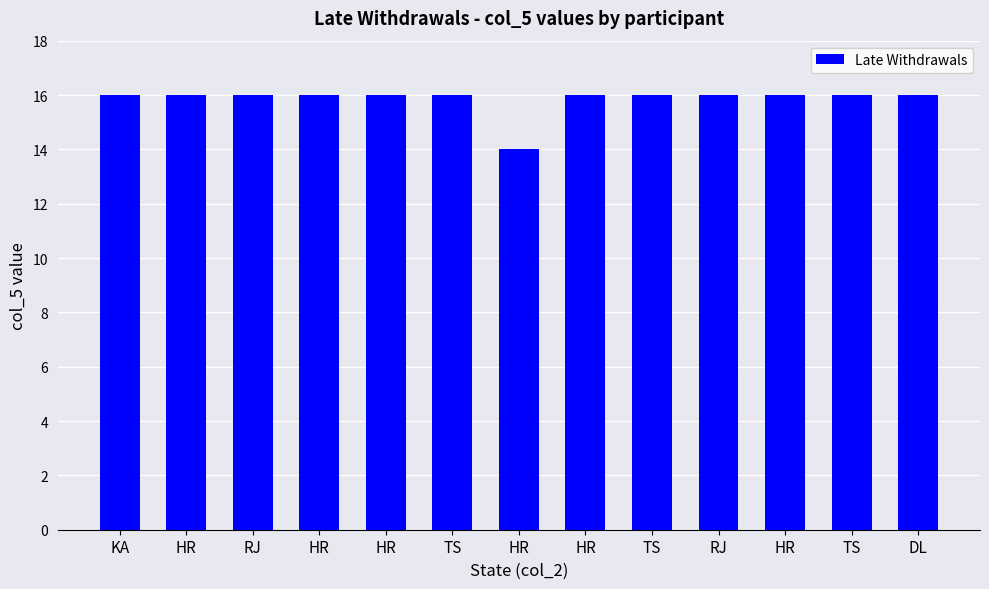

What is the change in value from TS to HR?

-2